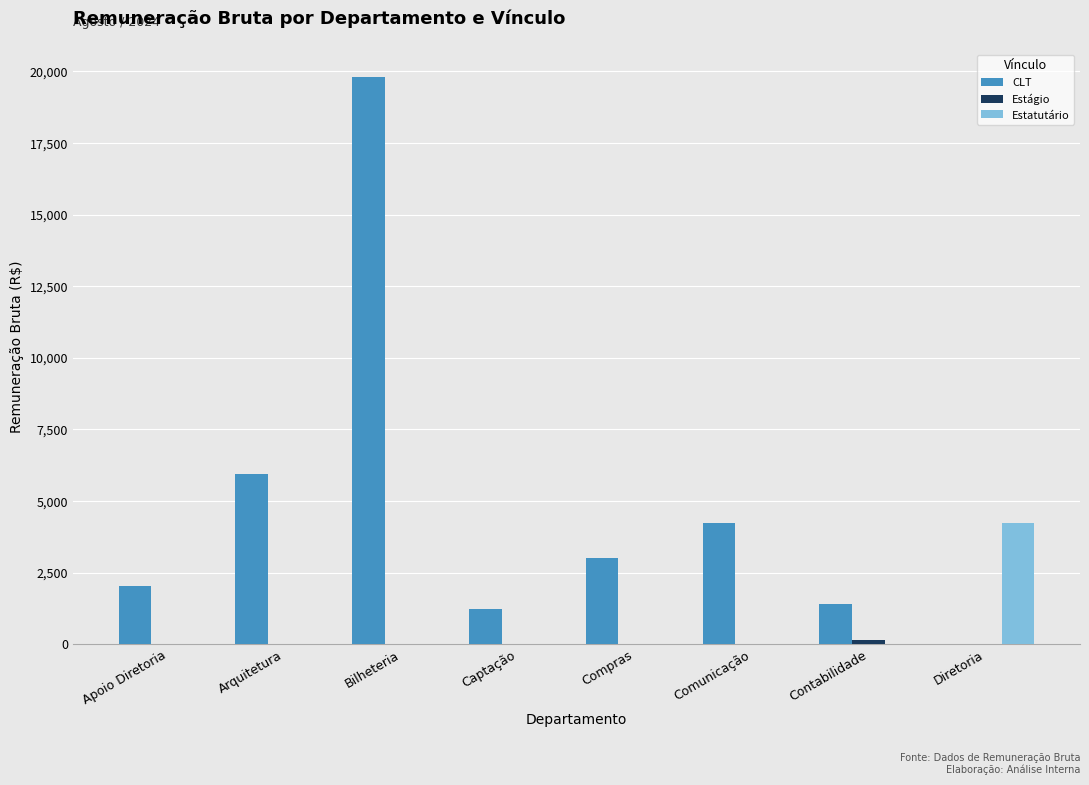

Where is CLT nearest to the value 9893?

Arquitetura